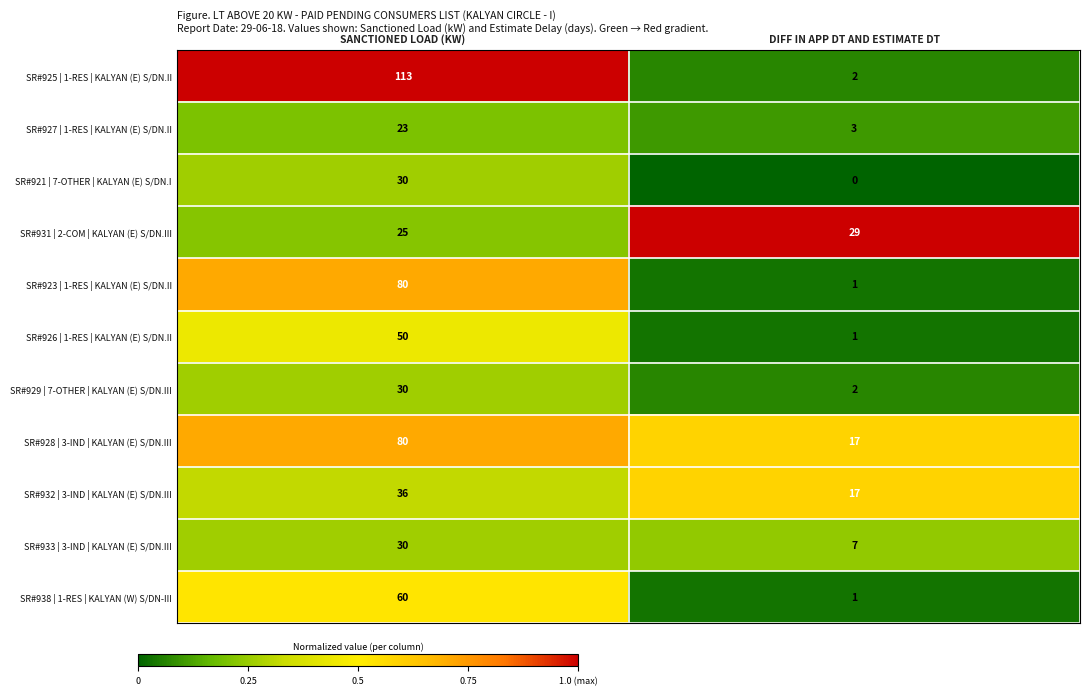

At which label is SR#932 | 3-IND | KALYAN (E) S/DN.III closest to 26?

DIFF IN APP DT AND ESTIMATE DT